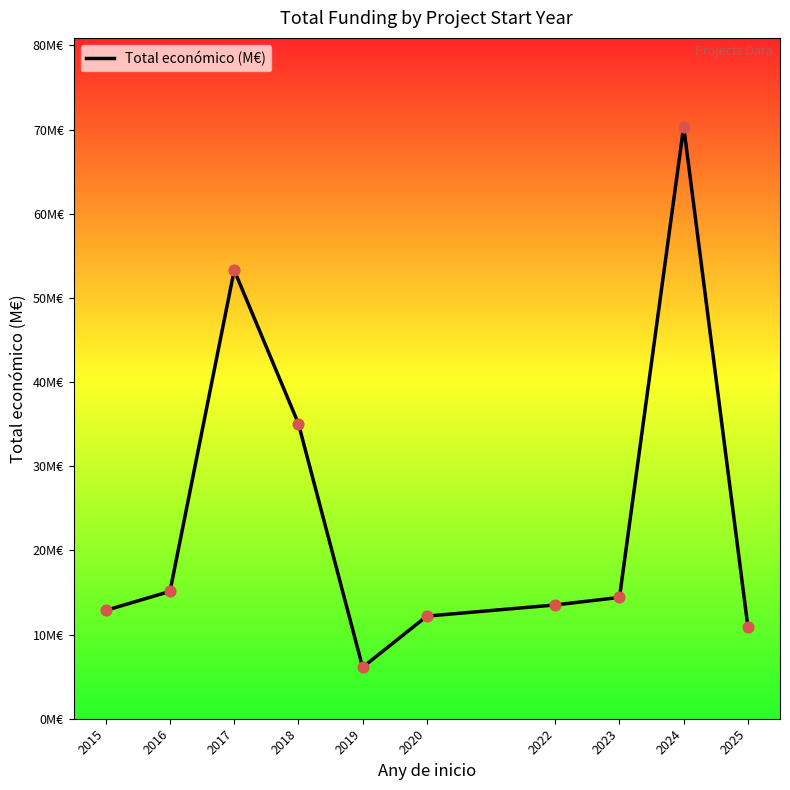

Which has a higher value, 2018 or 2017?

2017